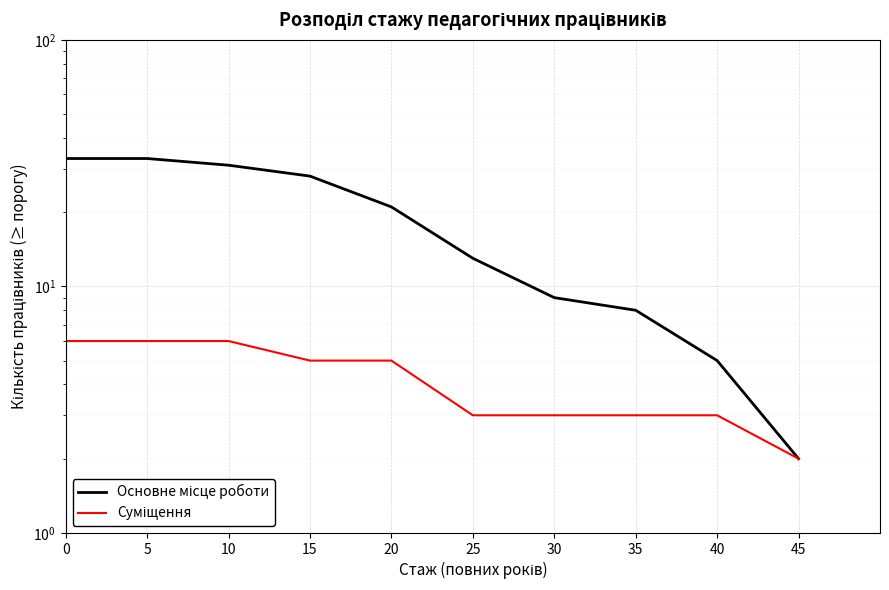

What is the value of the Основне місце роботи point at the 2nd from the left?

33.0